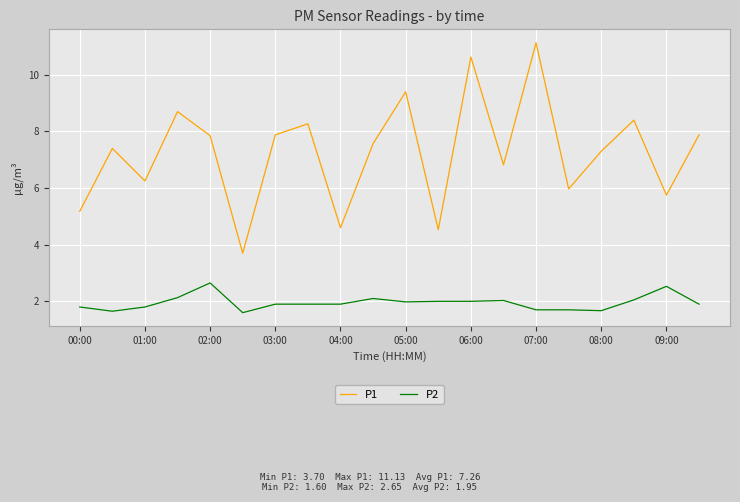

Is this an area chart (filled region under the line)?

No